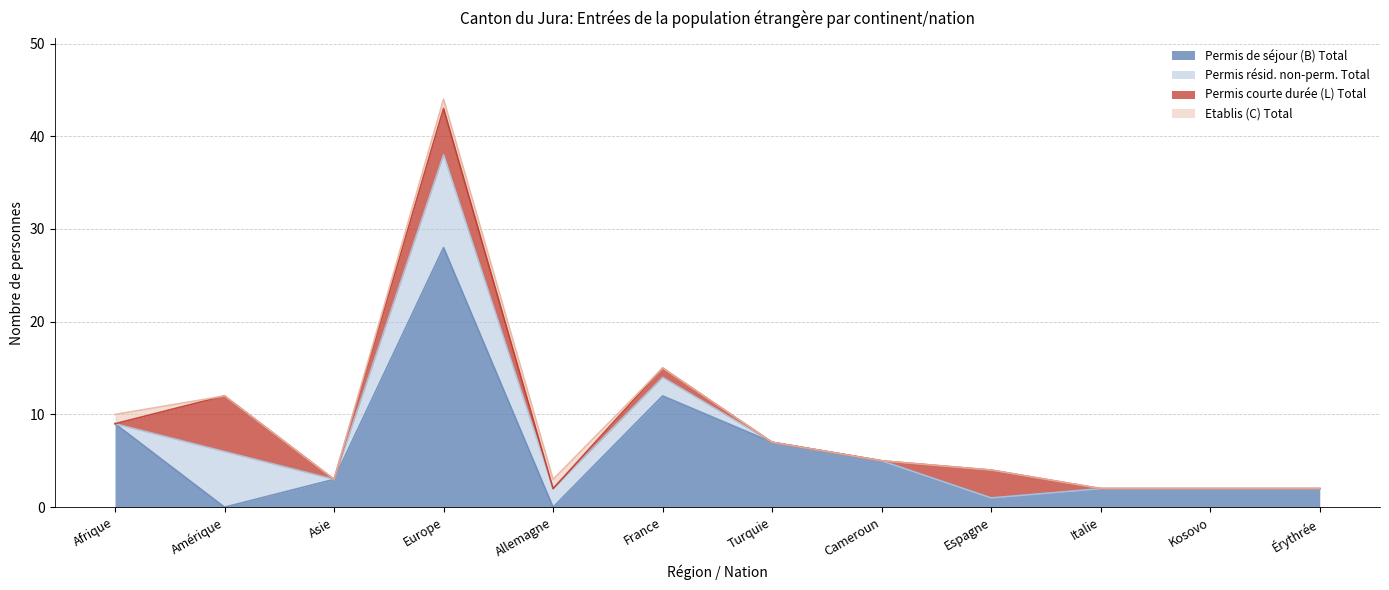

What are all the series names shown in the legend?

Permis de séjour (B) Total, Permis résid. non-perm. Total, Permis courte durée (L) Total, Etablis (C) Total